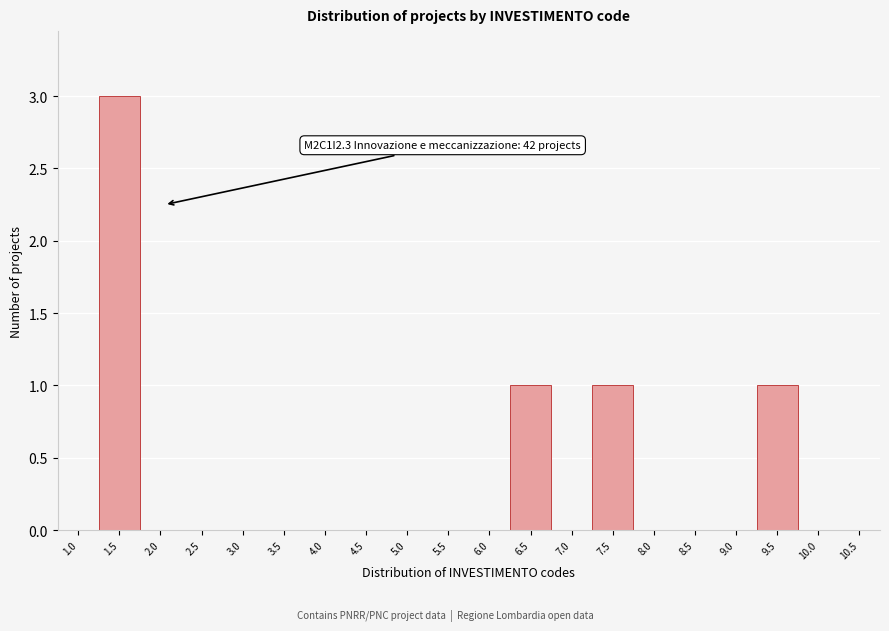

Reading left to right, what are all the values shown in this chart?

1.0=0	1.5=3	2.0=0	2.5=0	3.0=0	3.5=0	4.0=0	4.5=0	5.0=0	5.5=0	6.0=0	6.5=1	7.0=0	7.5=1	8.0=0	8.5=0	9.0=0	9.5=1	10.0=0	10.5=0